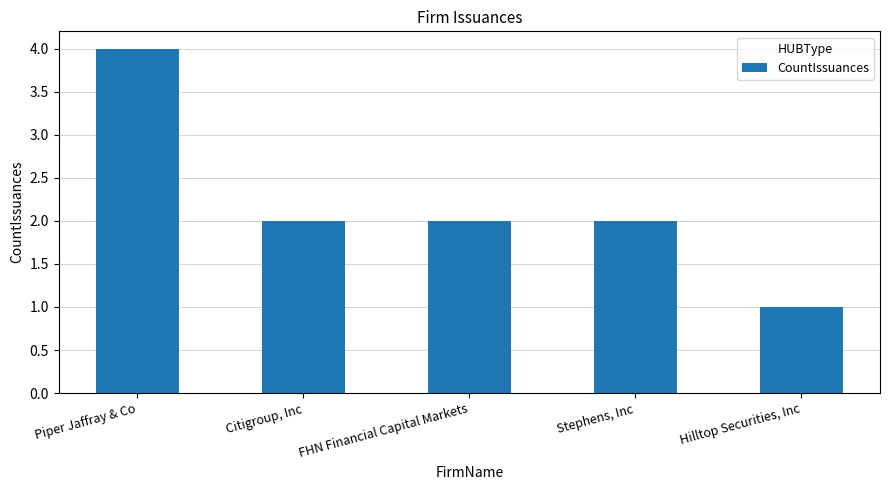

Reading left to right, list all the values displayed in this chart.

Piper Jaffray & Co=4	Citigroup, Inc=2	FHN Financial Capital Markets=2	Stephens, Inc=2	Hilltop Securities, Inc=1